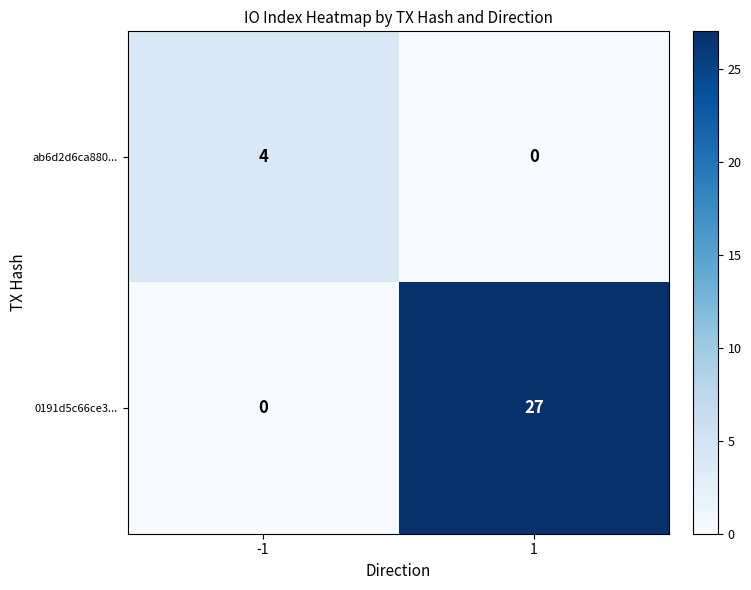

The value of ab6d2d6ca880... at -1 is 6. True or false?

False